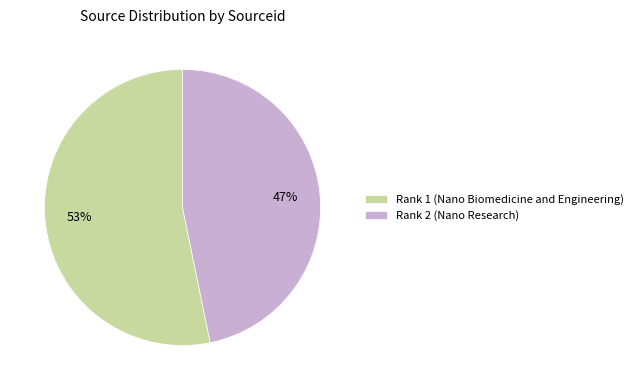

Rank the categories by value from highest to lowest.

Rank 1 (Nano Biomedicine and Engineering), Rank 2 (Nano Research)